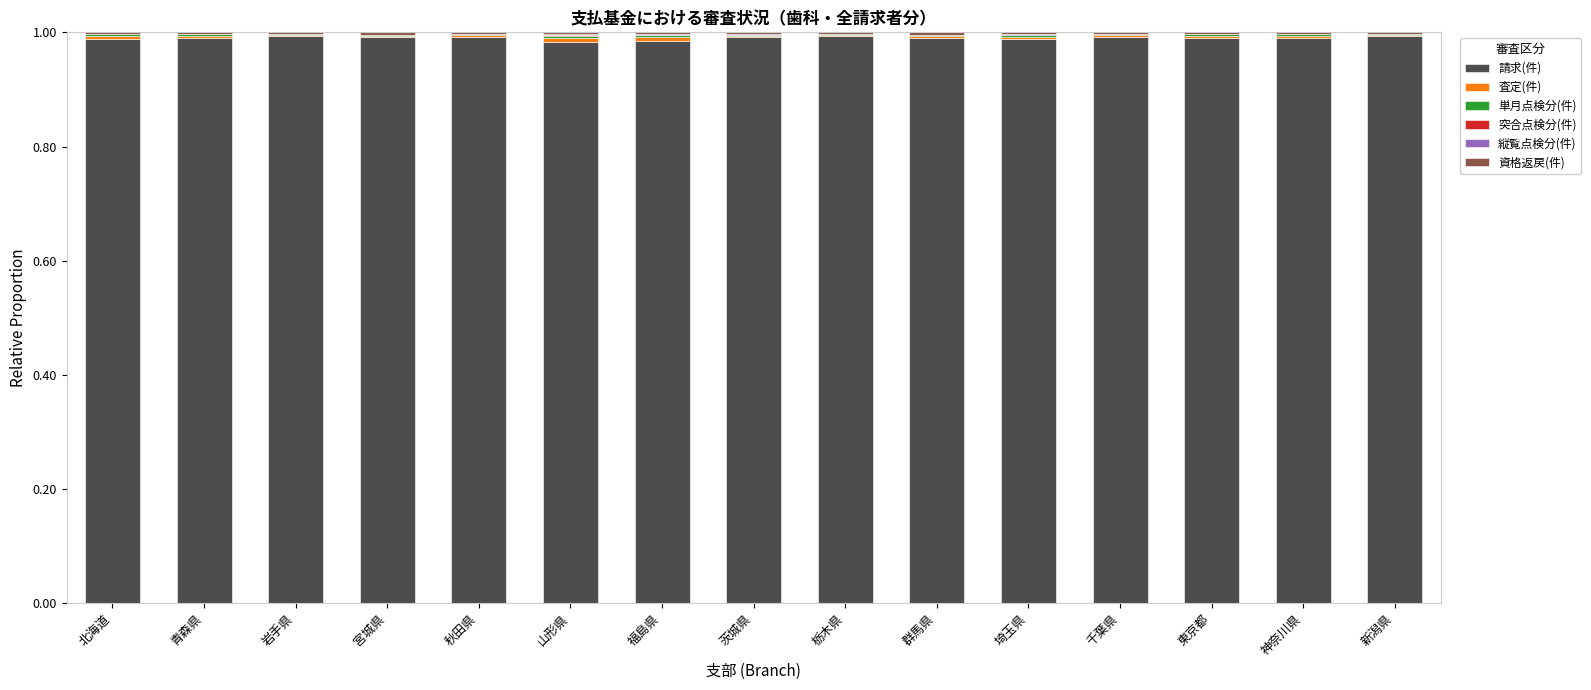

The 請求(件) series shows 0.2 at 山形県. True or false?

False